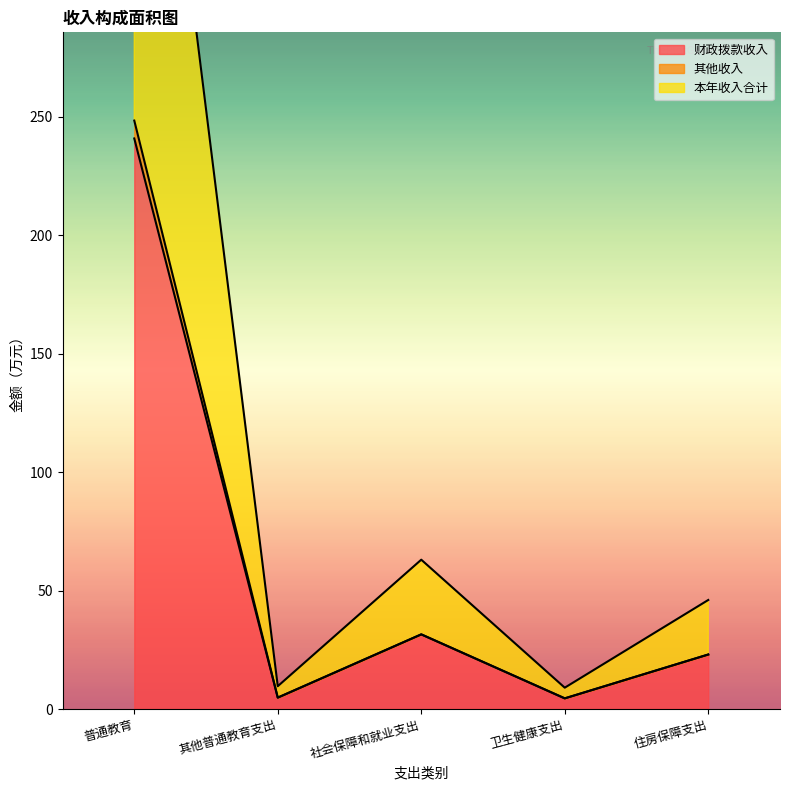

Where is 其他收入 nearest to the value 126?

社会保障和就业支出